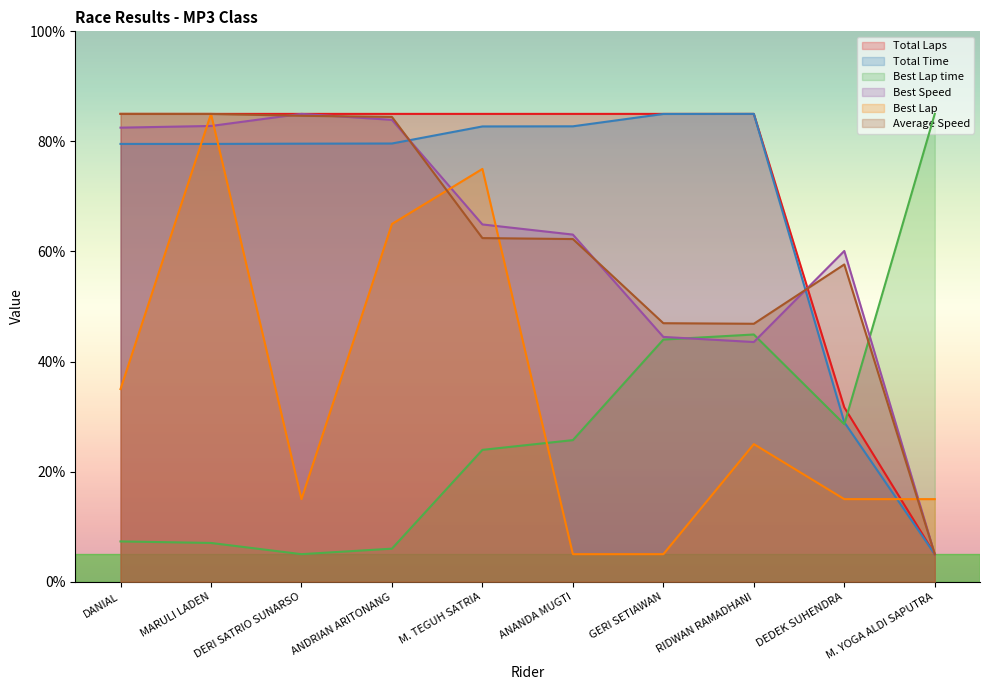

What is the highest value of the Best Lap time series?

85.0